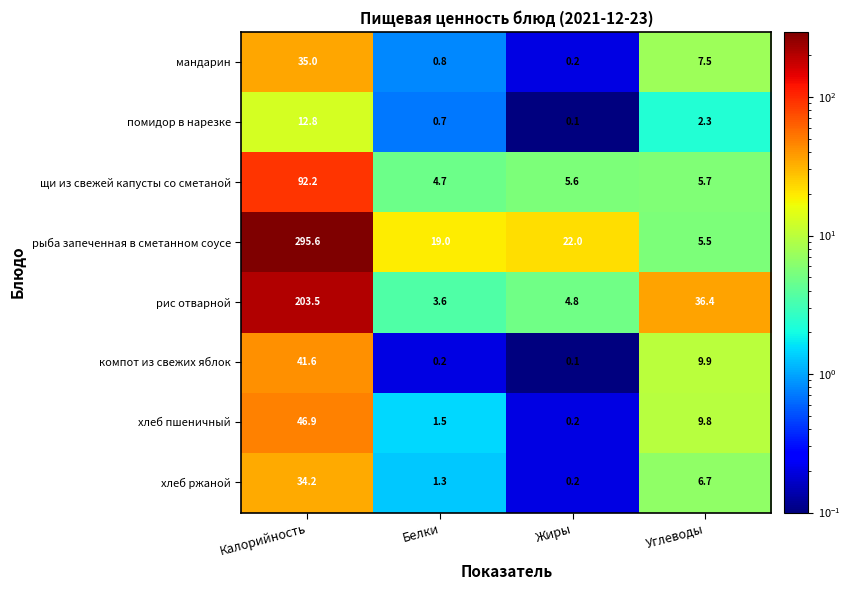

List the series in order of their peak value, highest first.

рыба запеченная в сметанном соусе, рис отварной, щи из свежей капусты со сметаной, хлеб пшеничный, компот из свежих яблок, мандарин, хлеб ржаной, помидор в нарезке